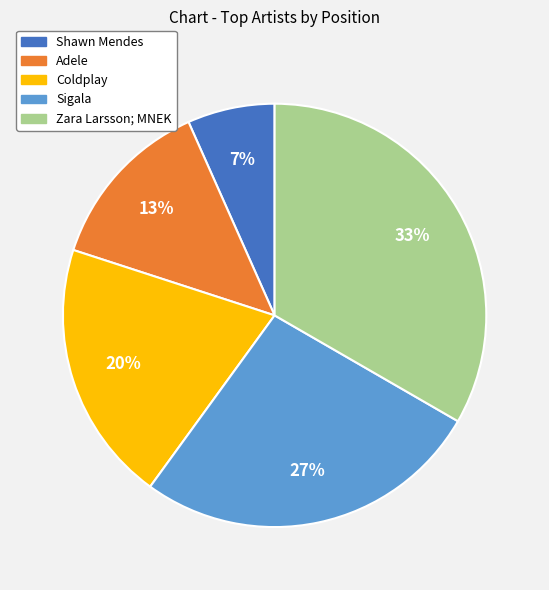

To the nearest percent, what is the combined percentage of Shawn Mendes and Zara Larsson; MNEK?

40%